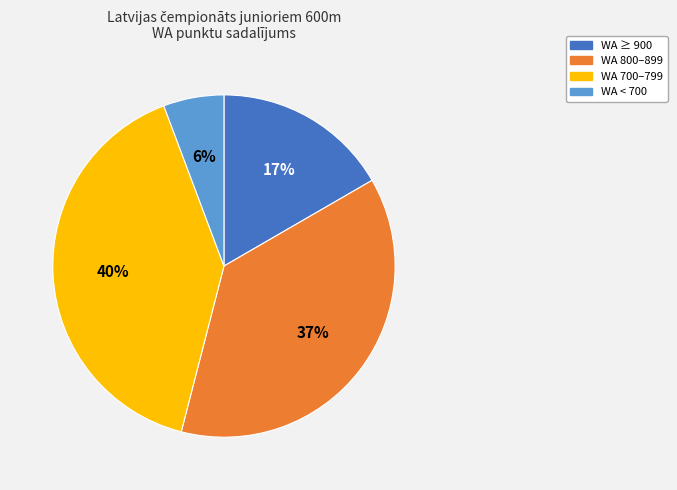

How many segments does this pie chart have?

4